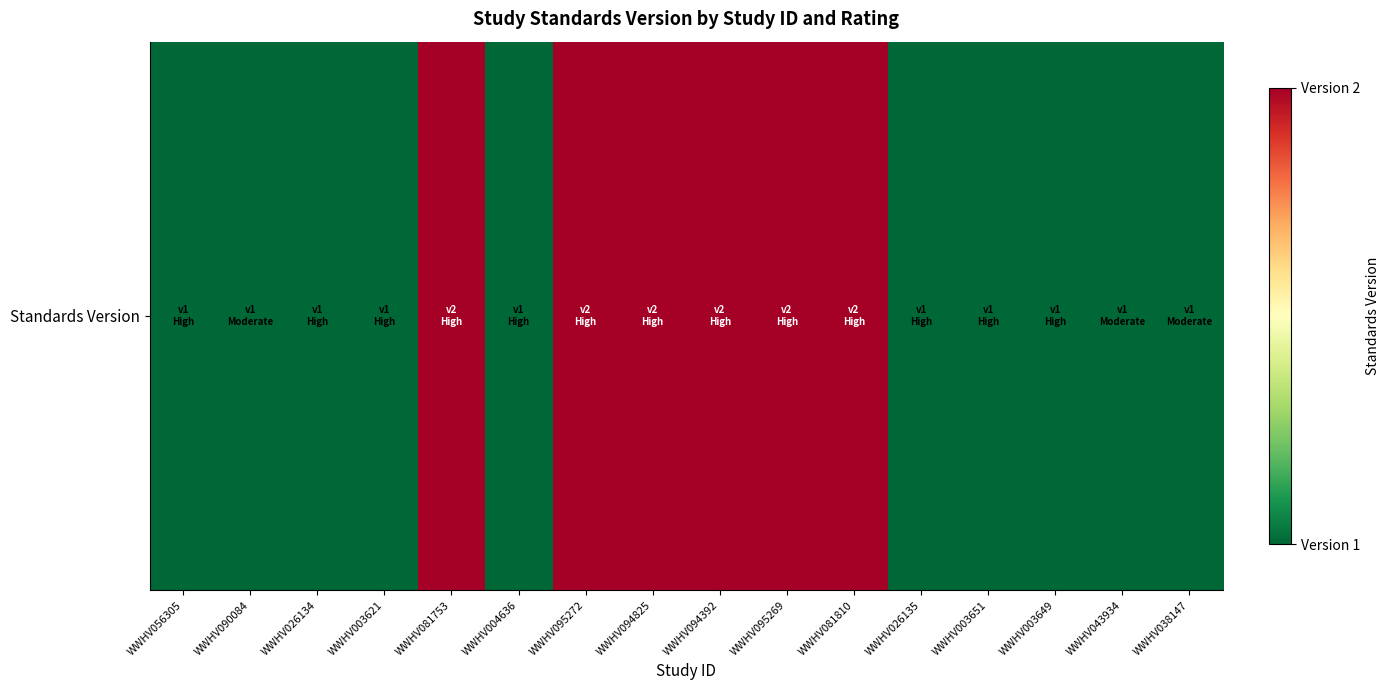

List the labels in order of value, largest first.

WWHV081753, WWHV095272, WWHV094825, WWHV094392, WWHV095269, WWHV081810, WWHV056305, WWHV090084, WWHV026134, WWHV003621, WWHV004636, WWHV026135, WWHV003651, WWHV003649, WWHV043934, WWHV038147